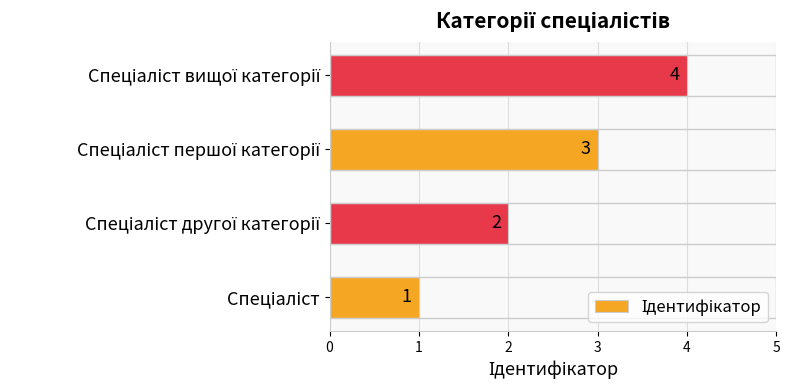

What is the maximum value shown in the chart?

4